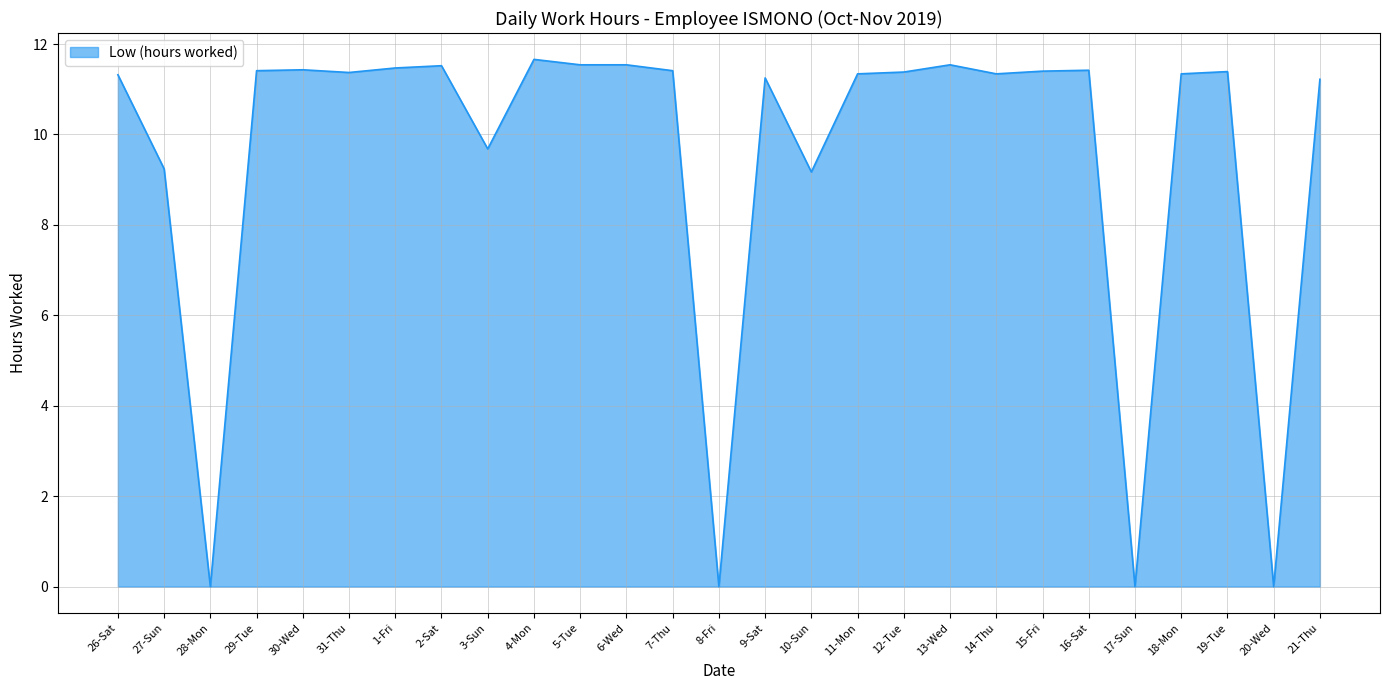

The chart shows a value of 19.5 at 18-Mon. True or false?

False